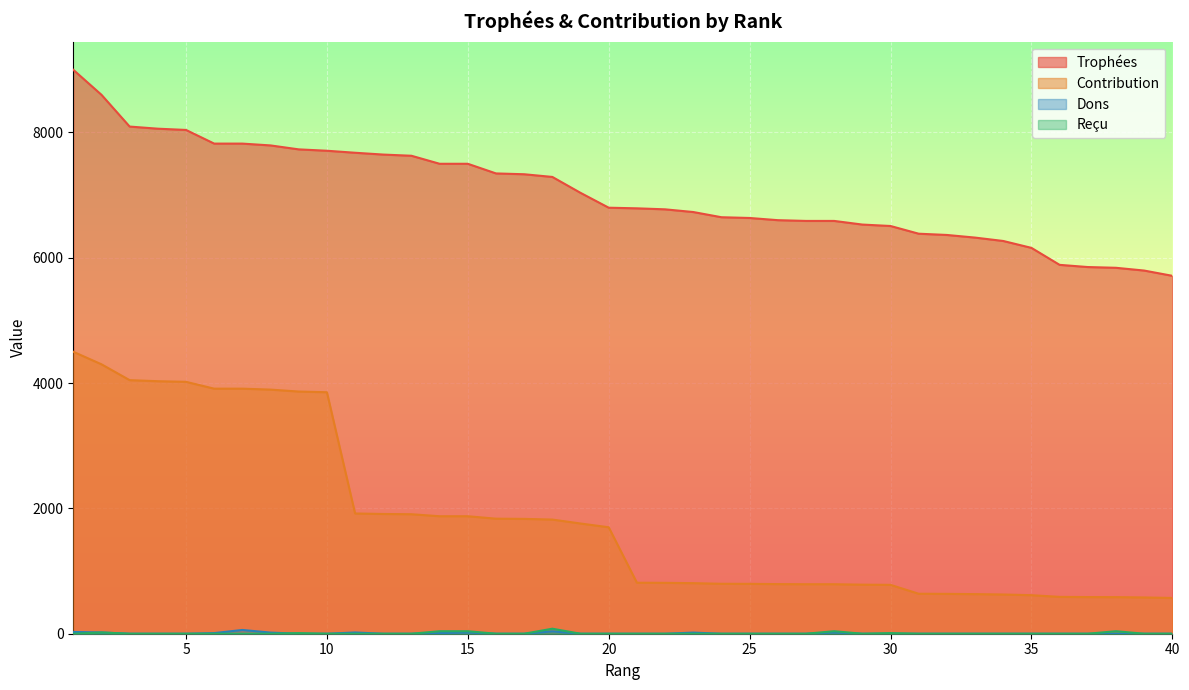

What is the sum of the Contribution values at 5 and 14?

5895